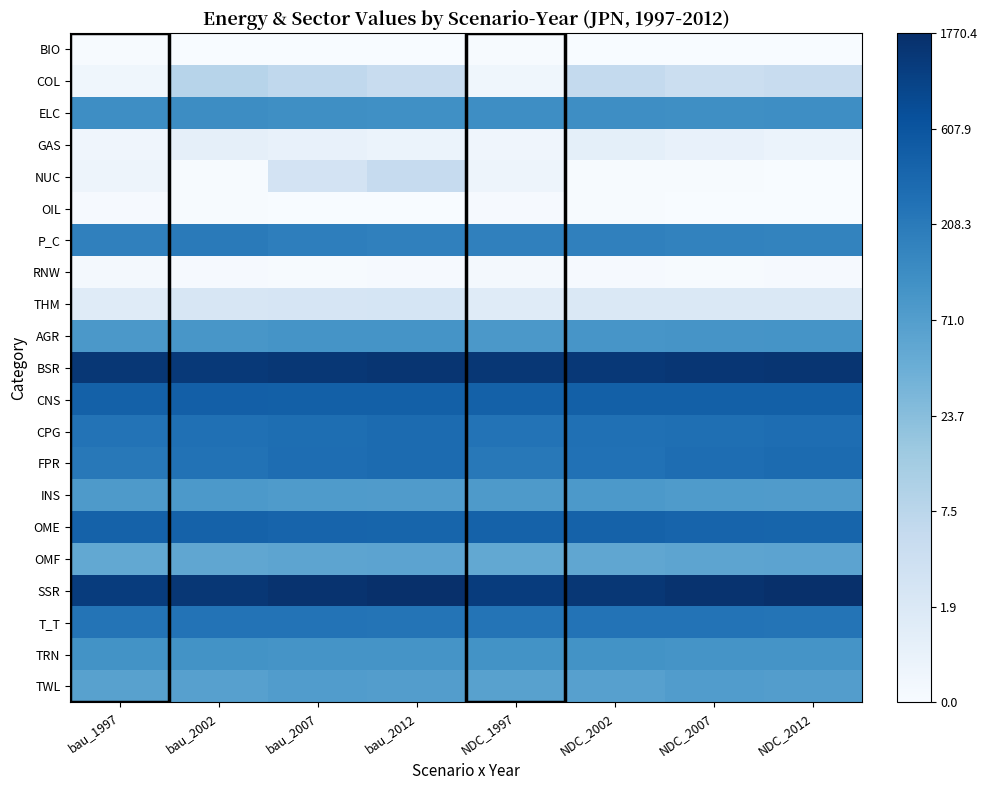

Reading left to right, extract all data points from this chart.

BIO: bau_1997=0.0	bau_2002=0.0	bau_2007=0.0	bau_2012=0.0	NDC_1997=0.0	NDC_2002=0.0	NDC_2007=0.0	NDC_2012=0.0
COL: bau_1997=0.3	bau_2002=2.2	bau_2007=2.0	bau_2012=1.8	NDC_1997=0.3	NDC_2002=1.9	NDC_2007=1.7	NDC_2012=1.8
ELC: bau_1997=4.8	bau_2002=4.8	bau_2007=4.7	bau_2012=4.7	NDC_1997=4.8	NDC_2002=4.8	NDC_2007=4.8	NDC_2012=4.8
GAS: bau_1997=0.3	bau_2002=0.7	bau_2007=0.5	bau_2012=0.4	NDC_1997=0.3	NDC_2002=0.7	NDC_2007=0.6	NDC_2012=0.5
NUC: bau_1997=0.4	bau_2002=0.0	bau_2007=1.4	bau_2012=1.9	NDC_1997=0.4	NDC_2002=0.0	NDC_2007=0.0	NDC_2012=0.0
OIL: bau_1997=0.1	bau_2002=0.0	bau_2007=0.0	bau_2012=0.0	NDC_1997=0.1	NDC_2002=0.0	NDC_2007=0.0	NDC_2012=0.0
P_C: bau_1997=5.2	bau_2002=5.3	bau_2007=5.2	bau_2012=5.2	NDC_1997=5.2	NDC_2002=5.2	NDC_2007=5.1	NDC_2012=5.1
RNW: bau_1997=0.1	bau_2002=0.1	bau_2007=0.1	bau_2012=0.1	NDC_1997=0.1	NDC_2002=0.1	NDC_2007=0.1	NDC_2012=0.1
THM: bau_1997=0.9	bau_2002=1.2	bau_2007=1.2	bau_2012=1.3	NDC_1997=0.9	NDC_2002=1.1	NDC_2007=1.1	NDC_2012=1.1
AGR: bau_1997=4.5	bau_2002=4.5	bau_2007=4.6	bau_2012=4.6	NDC_1997=4.5	NDC_2002=4.5	NDC_2007=4.6	NDC_2012=4.6
BSR: bau_1997=7.3	bau_2002=7.2	bau_2007=7.3	bau_2012=7.3	NDC_1997=7.3	NDC_2002=7.2	NDC_2007=7.3	NDC_2012=7.3
CNS: bau_1997=6.1	bau_2002=6.1	bau_2007=6.1	bau_2012=6.1	NDC_1997=6.1	NDC_2002=6.1	NDC_2007=6.1	NDC_2012=6.1
CPG: bau_1997=5.5	bau_2002=5.6	bau_2007=5.7	bau_2012=5.8	NDC_1997=5.5	NDC_2002=5.6	NDC_2007=5.7	NDC_2012=5.7
FPR: bau_1997=5.4	bau_2002=5.6	bau_2007=5.7	bau_2012=5.8	NDC_1997=5.4	NDC_2002=5.6	NDC_2007=5.7	NDC_2012=5.8
INS: bau_1997=4.4	bau_2002=4.4	bau_2007=4.4	bau_2012=4.3	NDC_1997=4.4	NDC_2002=4.4	NDC_2007=4.4	NDC_2012=4.3
OME: bau_1997=6.0	bau_2002=6.0	bau_2007=6.0	bau_2012=5.9	NDC_1997=6.0	NDC_2002=6.0	NDC_2007=6.0	NDC_2012=5.9
OMF: bau_1997=3.9	bau_2002=4.0	bau_2007=4.0	bau_2012=4.1	NDC_1997=3.9	NDC_2002=4.0	NDC_2007=4.0	NDC_2012=4.1
SSR: bau_1997=7.1	bau_2002=7.3	bau_2007=7.4	bau_2012=7.5	NDC_1997=7.1	NDC_2002=7.3	NDC_2007=7.4	NDC_2012=7.5
T_T: bau_1997=5.5	bau_2002=5.5	bau_2007=5.5	bau_2012=5.5	NDC_1997=5.5	NDC_2002=5.5	NDC_2007=5.5	NDC_2012=5.5
TRN: bau_1997=4.6	bau_2002=4.6	bau_2007=4.6	bau_2012=4.6	NDC_1997=4.6	NDC_2002=4.6	NDC_2007=4.6	NDC_2012=4.6
TWL: bau_1997=4.2	bau_2002=4.2	bau_2007=4.3	bau_2012=4.3	NDC_1997=4.2	NDC_2002=4.2	NDC_2007=4.3	NDC_2012=4.3